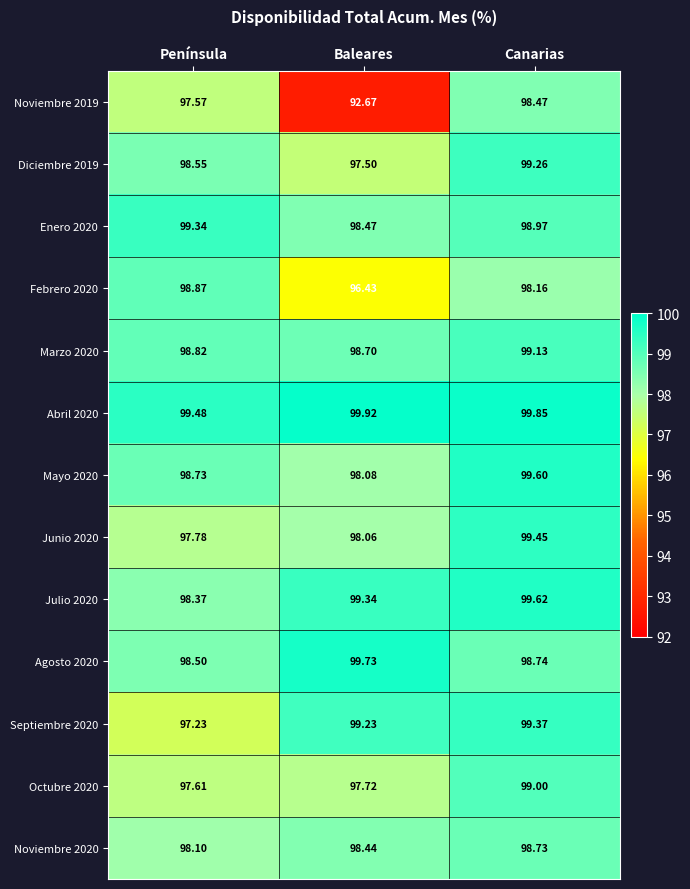

How many categories are shown in the chart?

3